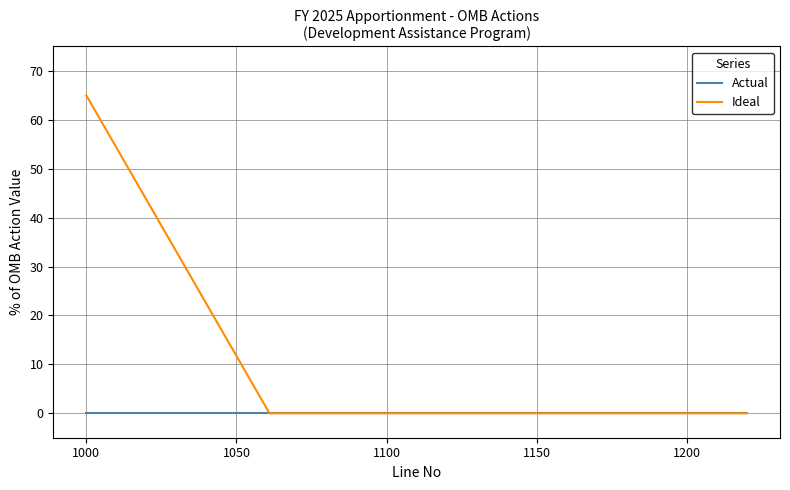

What is the greatest value displayed?

65